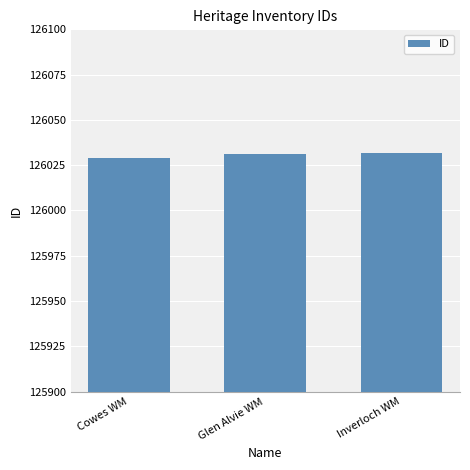

Reading left to right, transcribe all the data shown in this chart.

Cowes WM=126029	Glen Alvie WM=126031	Inverloch WM=126032